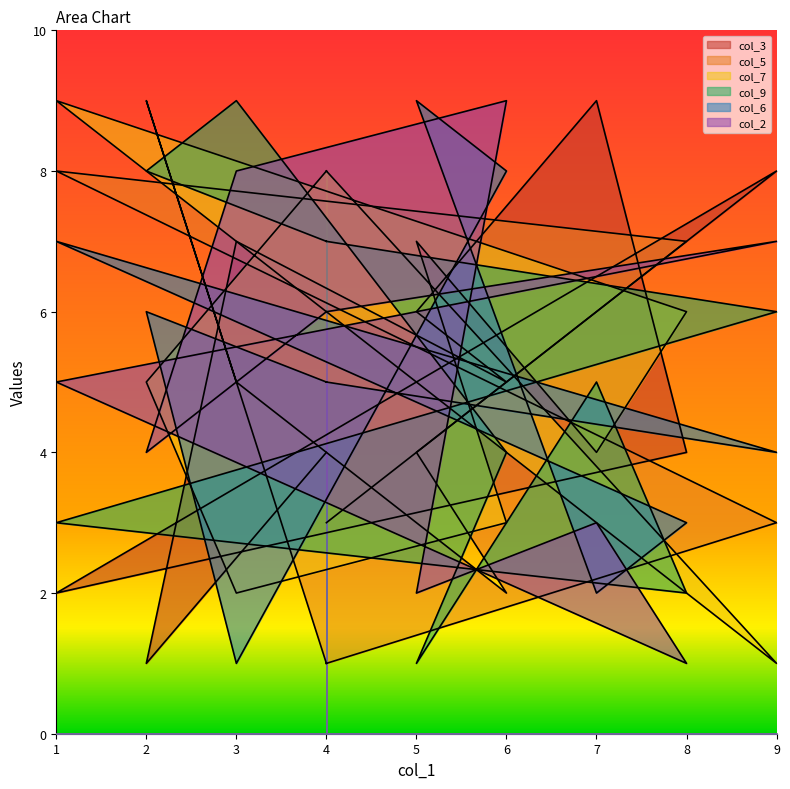

At which label is col_5 closest to 5?

3